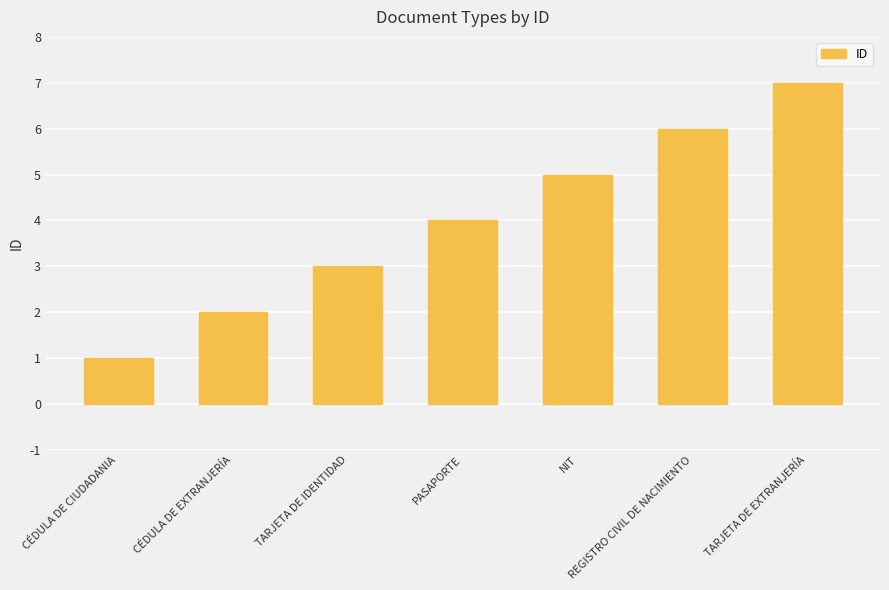

Reading left to right, what are all the values shown in this chart?

CÉDULA DE CIUDADANIA=1	CÉDULA DE EXTRANJERÍA=2	TARJETA DE IDENTIDAD=3	PASAPORTE=4	NIT=5	REGISTRO CIVIL DE NACIMIENTO=6	TARJETA DE EXTRANJERÍA=7